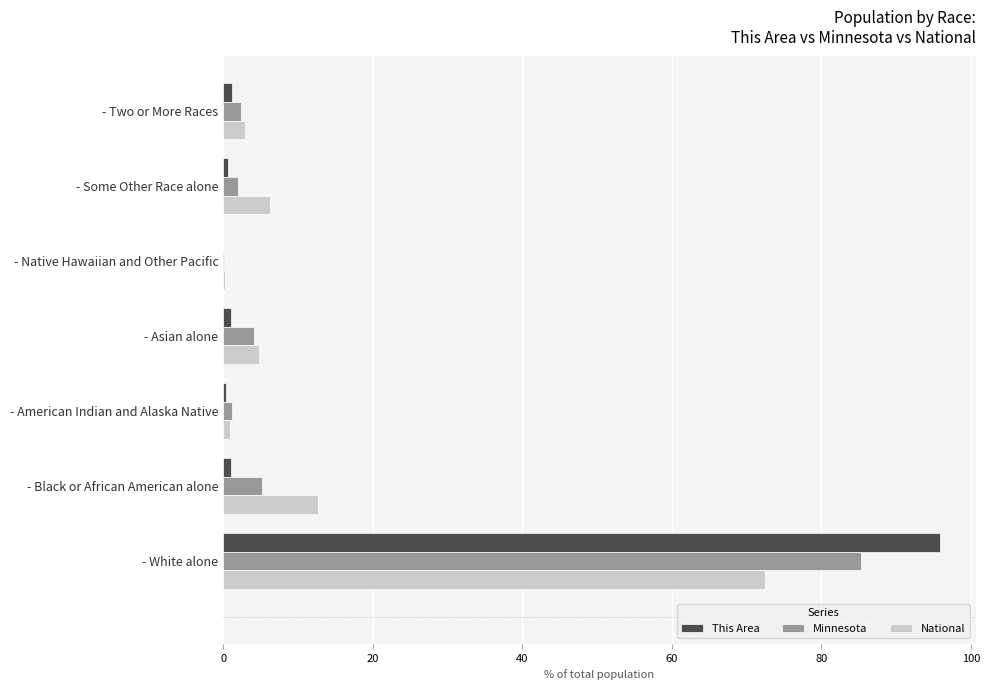

Which series has the largest range (max minus min)?

This Area